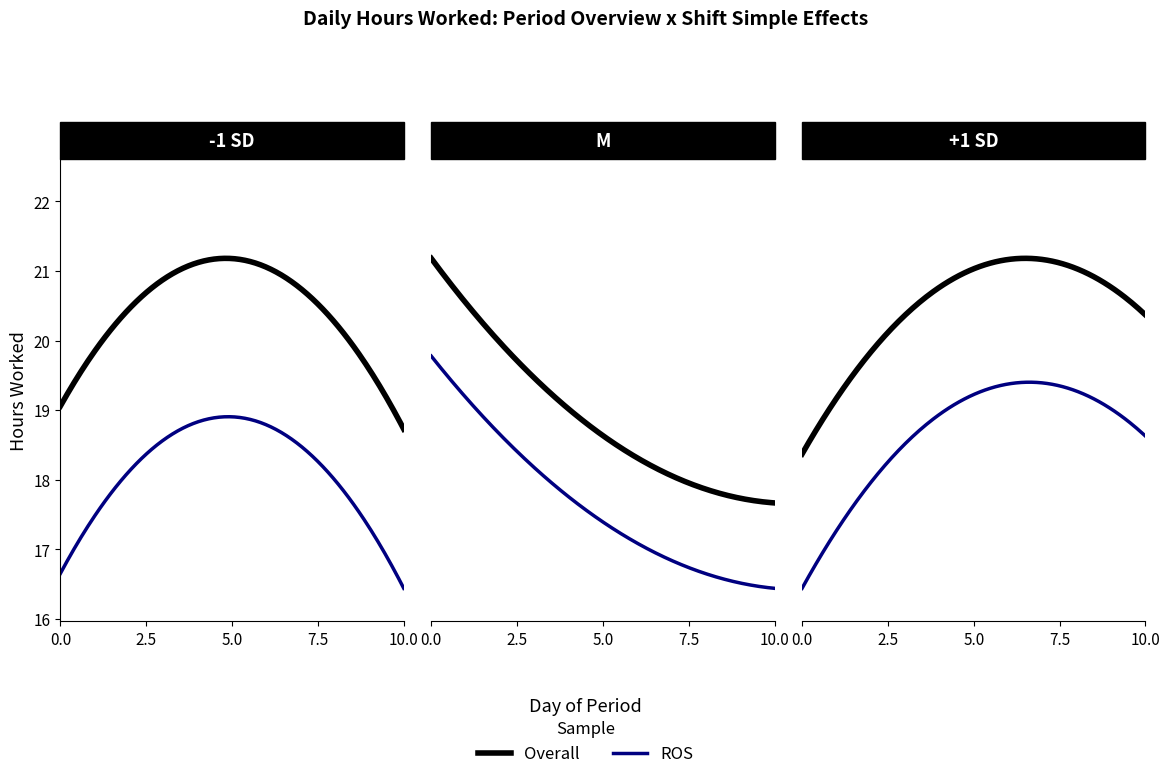

How many lines are shown in the chart?

2